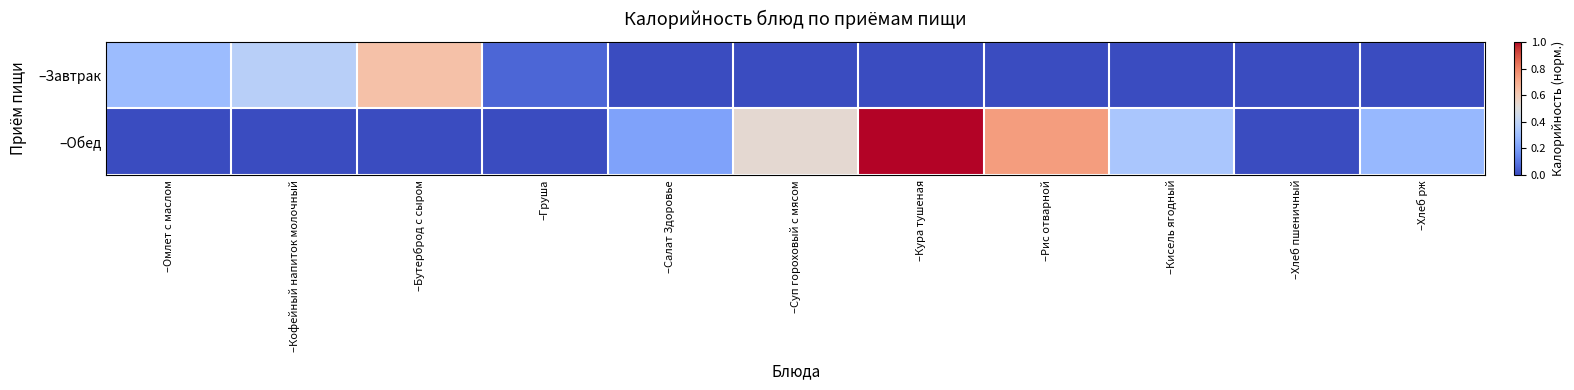

Reading left to right, extract all data points from this chart.

–Завтрак: –Омлет с маслом=0.3	–Кофейный напиток молочный=0.4	–Бутерброд с сыром=0.6	–Груша=0.1	–Салат Здоровье=0.0	–Суп гороховый с мясом=0.0	–Кура тушеная=0.0	–Рис отварной=0.0	–Кисель ягодный=0.0	–Хлеб пшеничный=0.0	–Хлеб рж=0.0
–Обед: –Омлет с маслом=0.0	–Кофейный напиток молочный=0.0	–Бутерброд с сыром=0.0	–Груша=0.0	–Салат Здоровье=0.2	–Суп гороховый с мясом=0.5	–Кура тушеная=1.0	–Рис отварной=0.7	–Кисель ягодный=0.3	–Хлеб пшеничный=0.0	–Хлеб рж=0.3